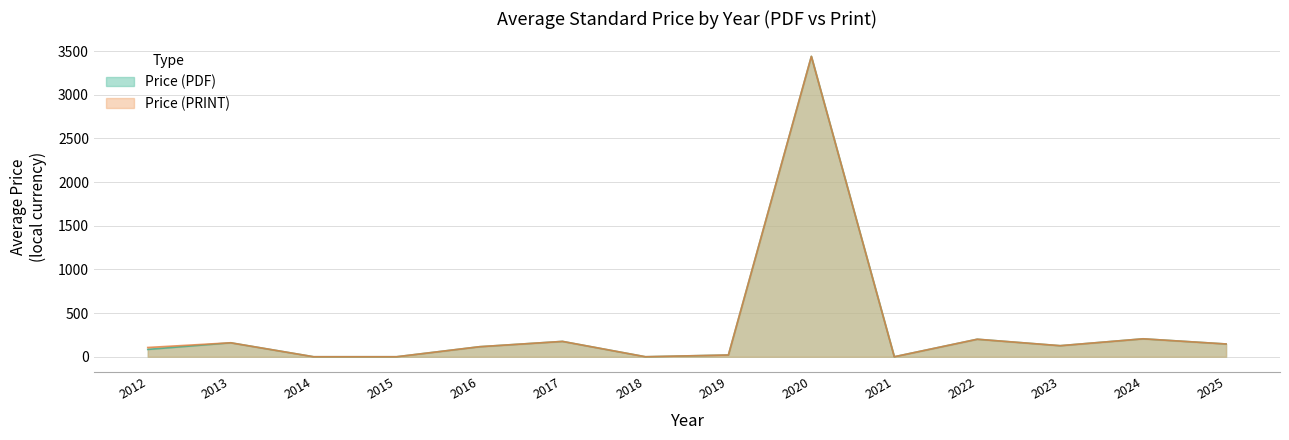

At which category is the sum across all series the highest?

2020